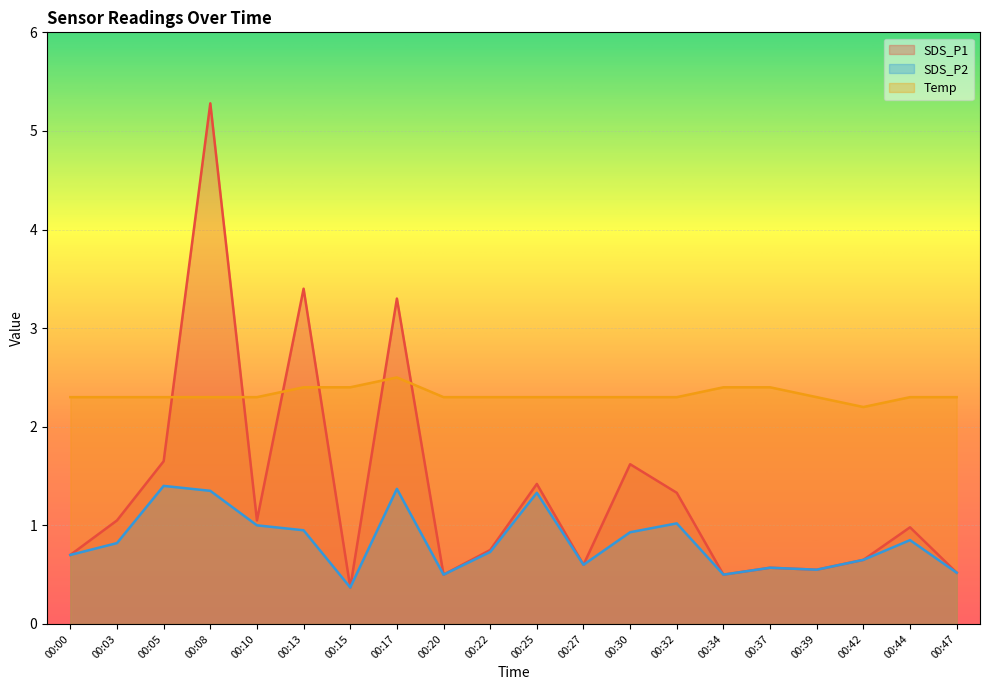

True or false: SDS_P2 has a value of 0.2 at 00:20.

False